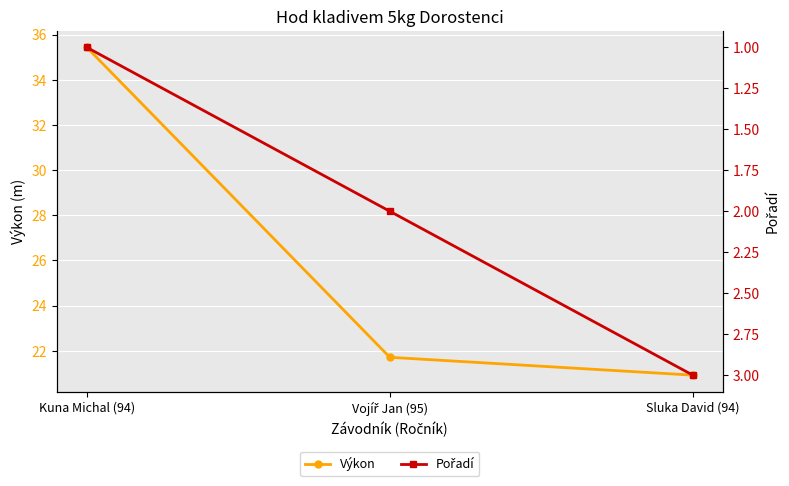

What is the lowest value of the Výkon series?

20.9